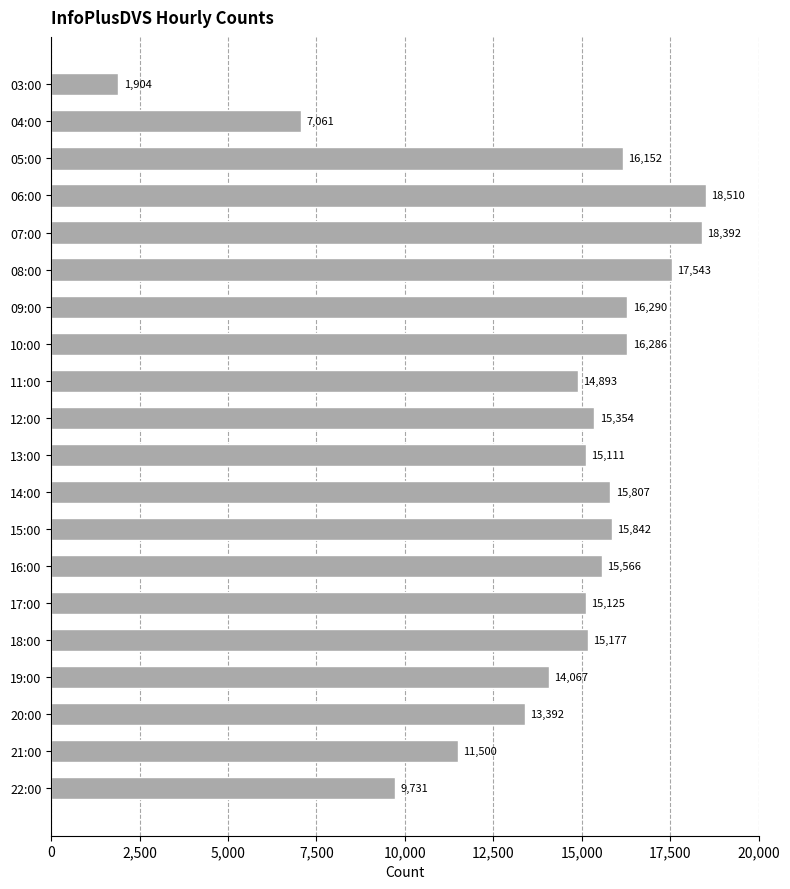

Reading top to bottom, what are all the values shown in this chart?

03:00=1904	04:00=7061	05:00=16152	06:00=18510	07:00=18392	08:00=17543	09:00=16290	10:00=16286	11:00=14893	12:00=15354	13:00=15111	14:00=15807	15:00=15842	16:00=15566	17:00=15125	18:00=15177	19:00=14067	20:00=13392	21:00=11500	22:00=9731